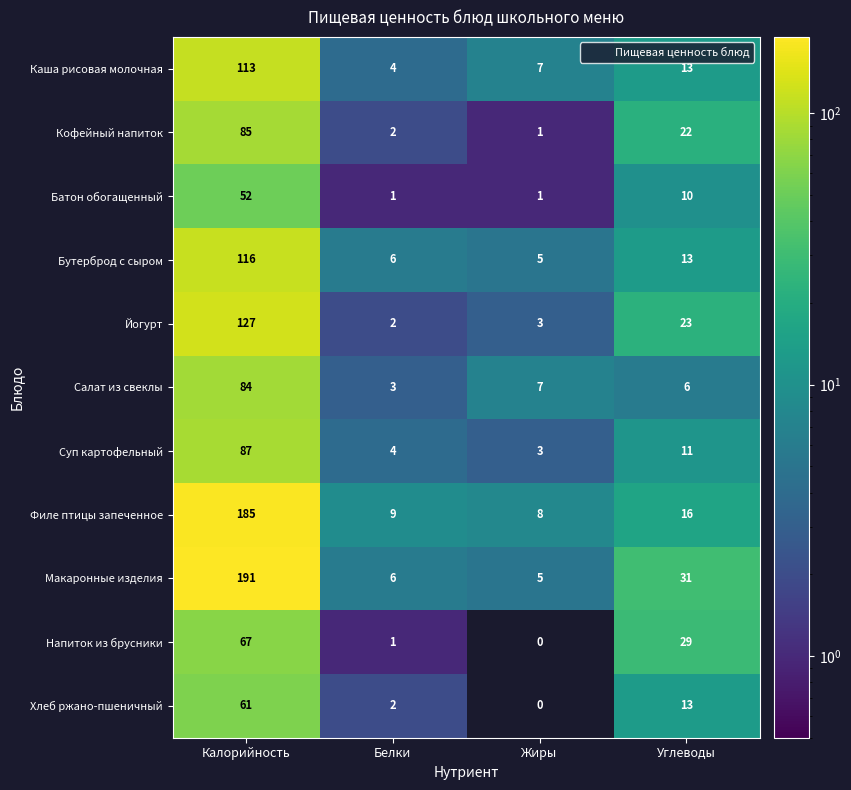

Where does the Батон обогащенный series first go above 10?

Калорийность